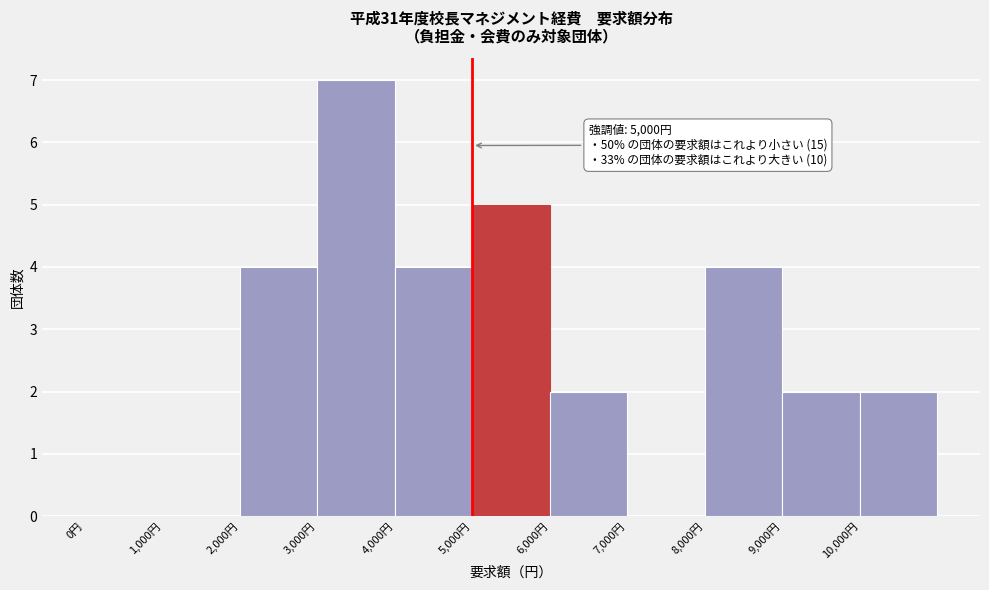

Over which range of the x-axis is the bar tallest?

3000 to 4000